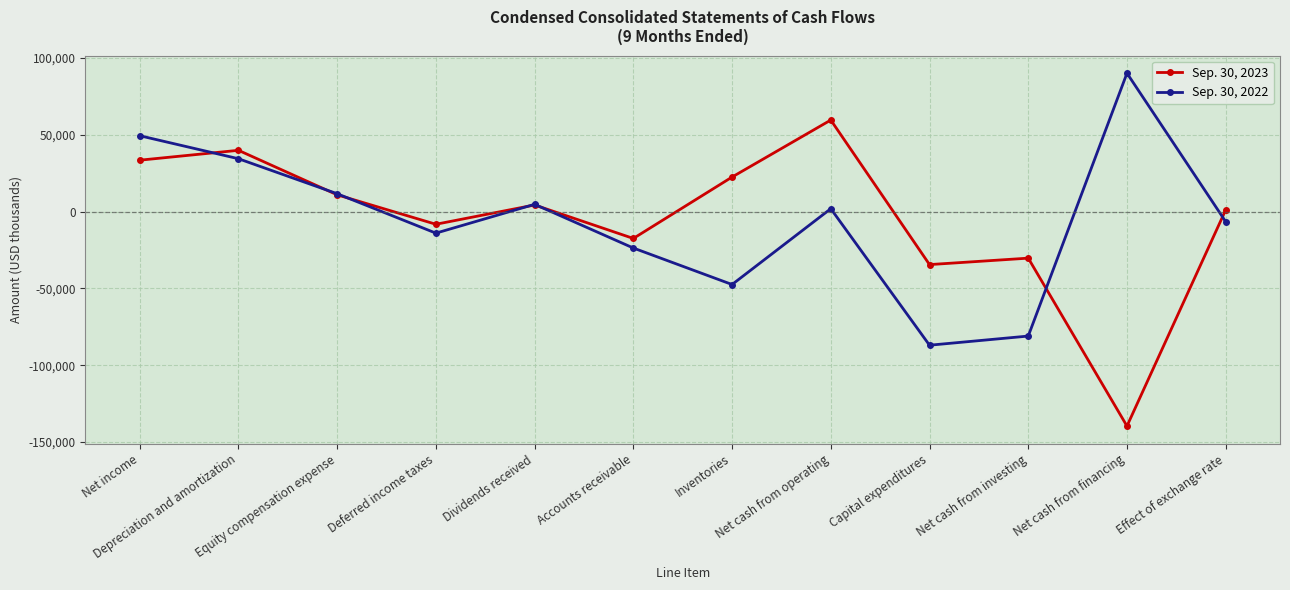

What is the sum of all Sep. 30, 2023 values?

-58990